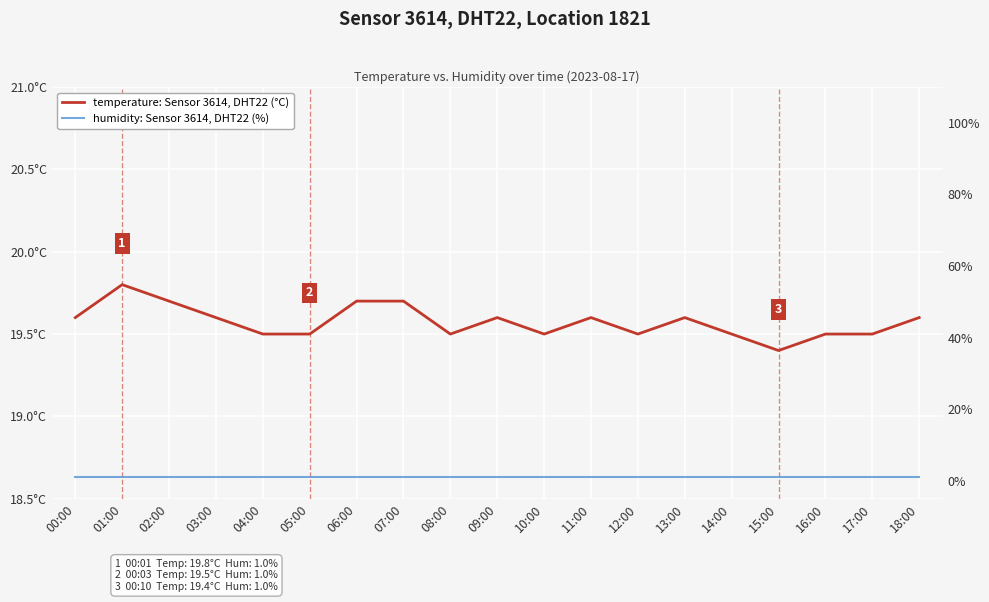

What is the average value of the humidity: Sensor 3614, DHT22 (%) series?

1.0